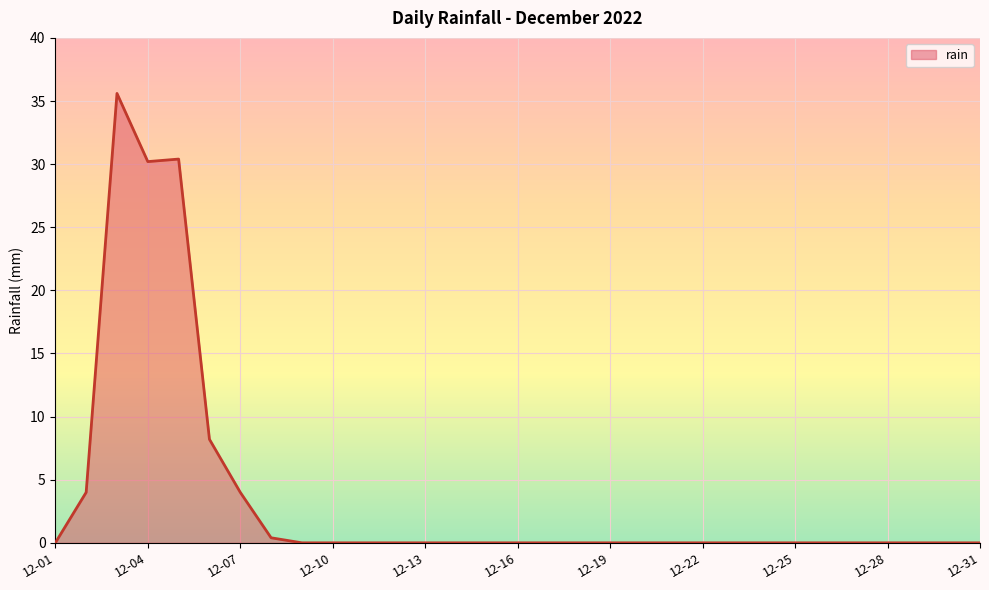

What is the difference between the maximum and minimum values?

35.6